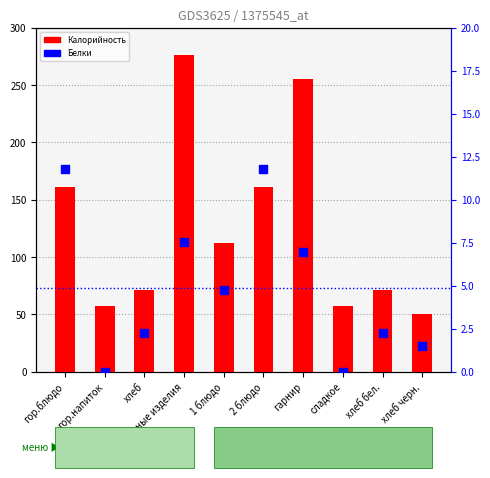

Which series has the largest total across all categories?

Калорийность